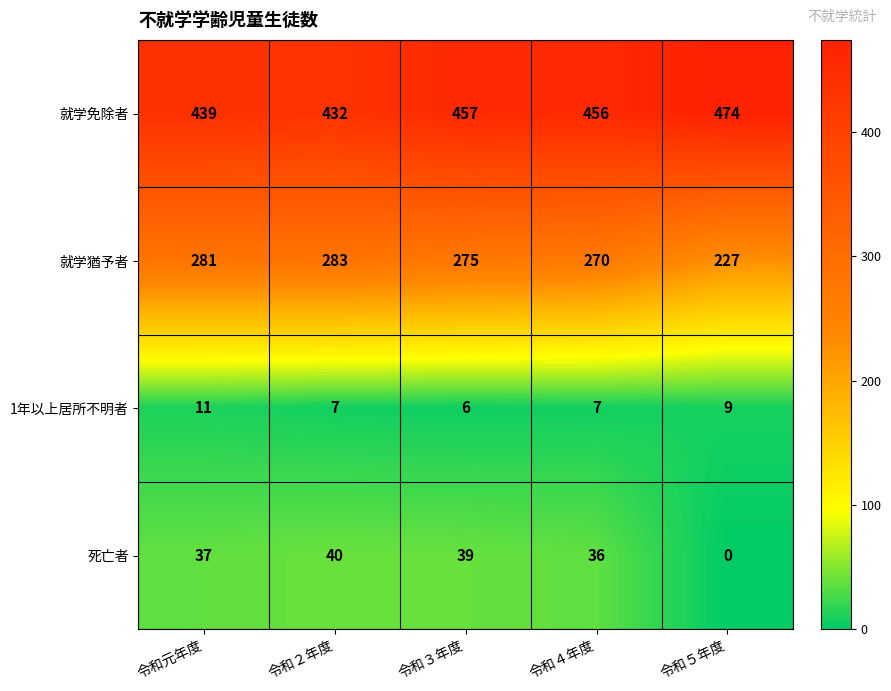

The 1年以上居所不明者 series shows 7 at 令和４年度. True or false?

True